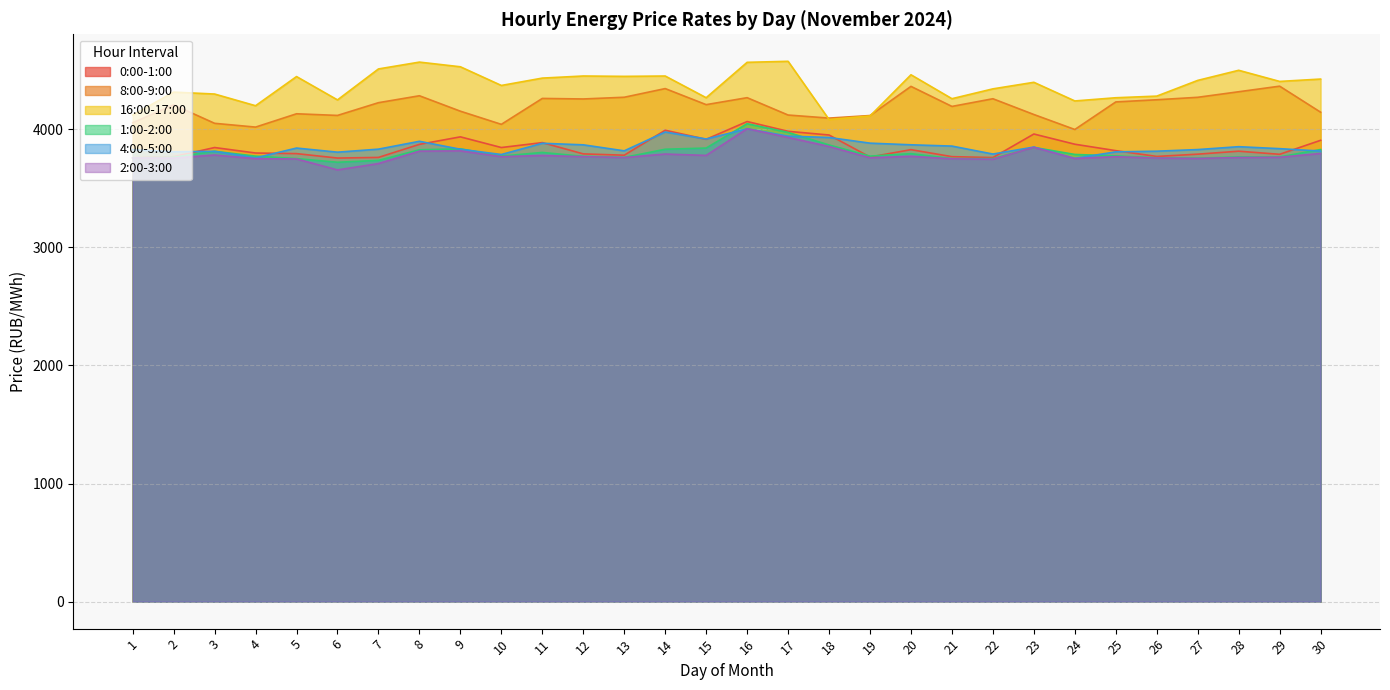

At which category does the chart reach its peak across all series?

17